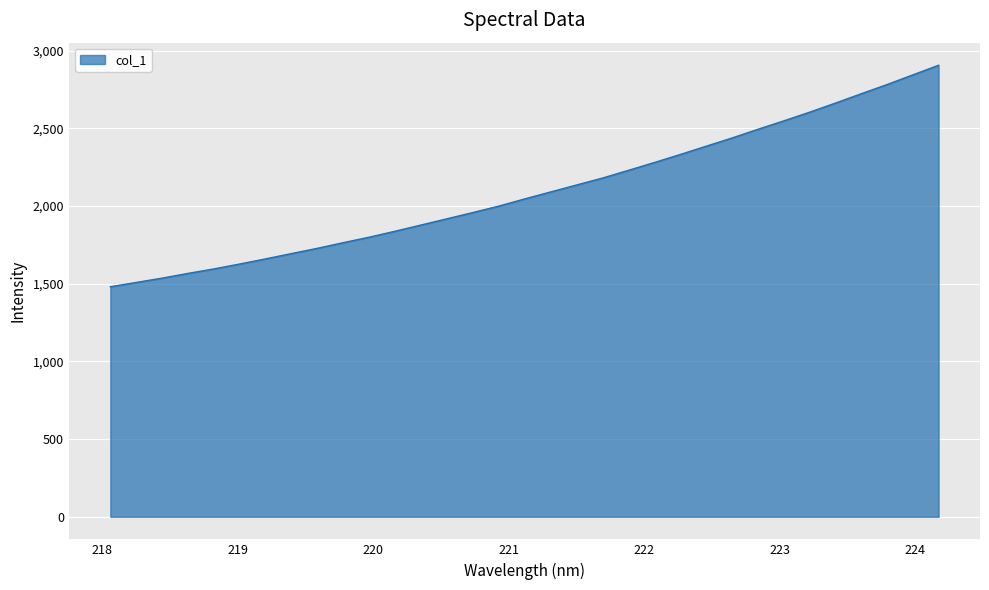

What is the minimum value shown in the chart?

1480.5